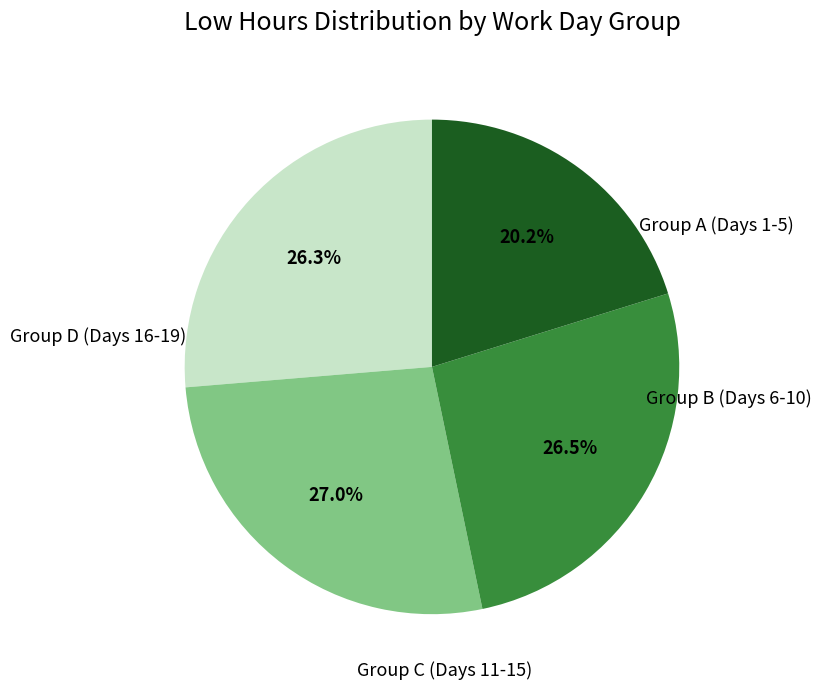

Is there any slice that represents more than half of the pie?

No